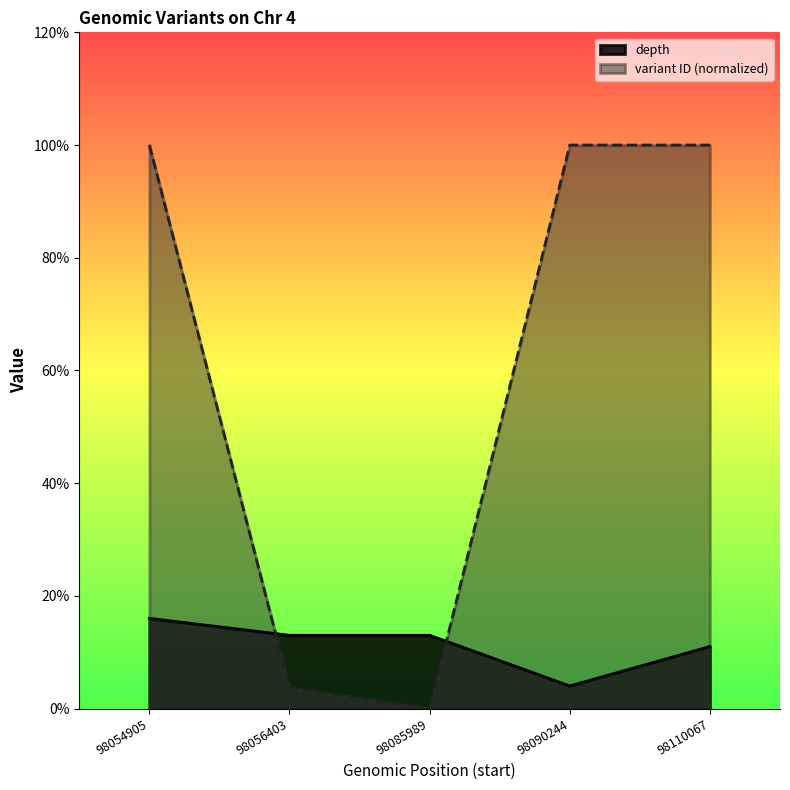

Reading left to right, transcribe all the data shown in this chart.

depth: 98054905=16.0	98056403=13.0	98085989=13.0	98090244=4.0	98110067=11.0
variant ID: 98054905=100.0	98056403=3.7	98085989=0.0	98090244=100.0	98110067=100.0